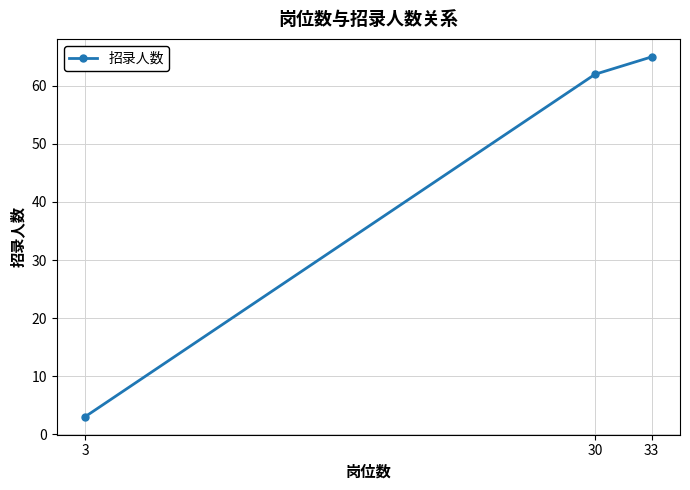

Approximately how many times larger is the value at 30 compared to 33?

1.0